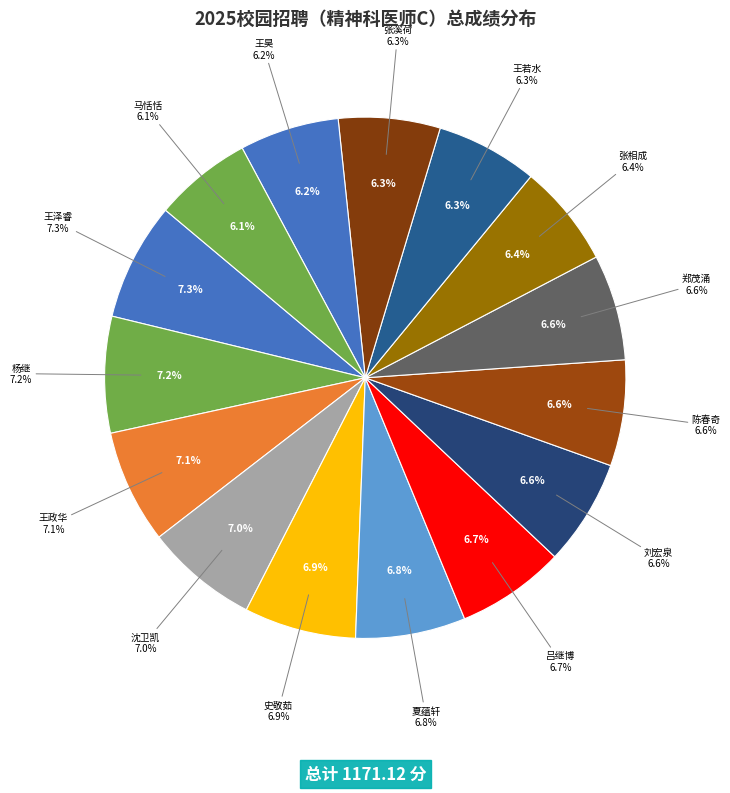

Is it true that 夏蕴轩 is 7% of the pie?

True